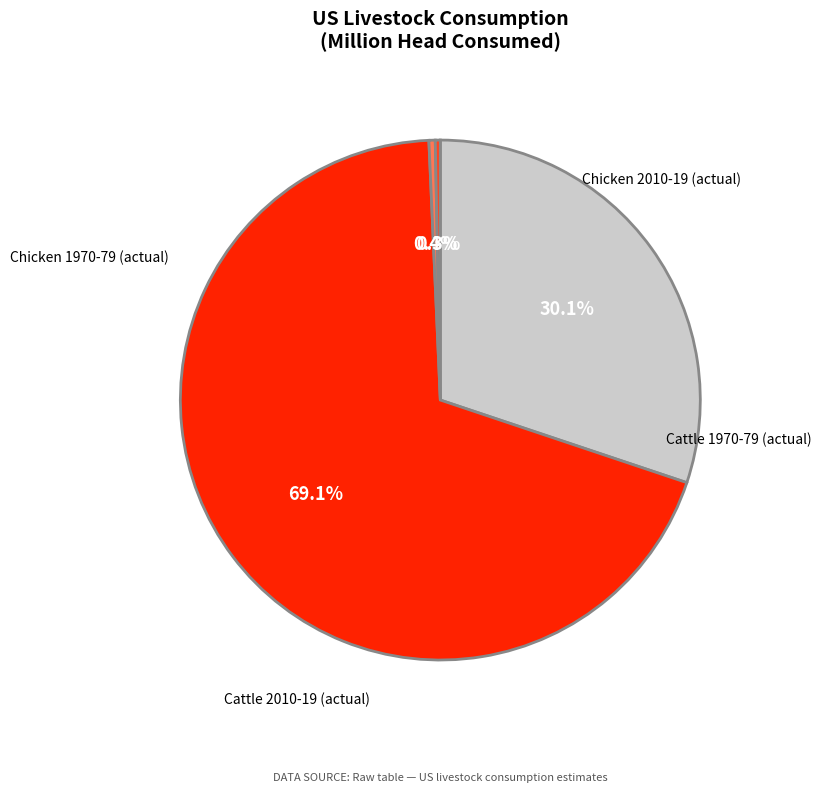

To the nearest percent, what percentage of the pie is Chicken 1970-79 (actual)?

30%